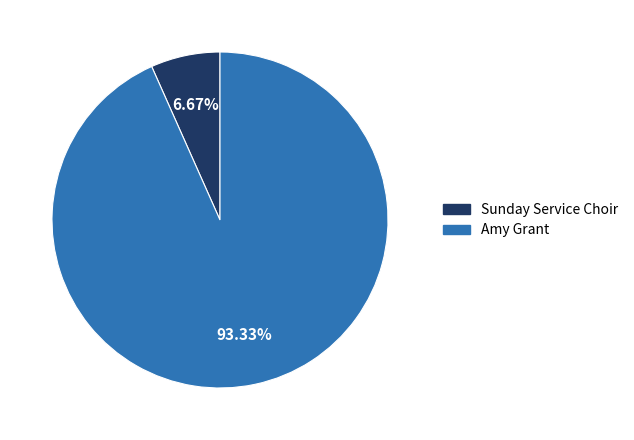

The Sunday Service Choir slice represents 7% of the pie. True or false?

True